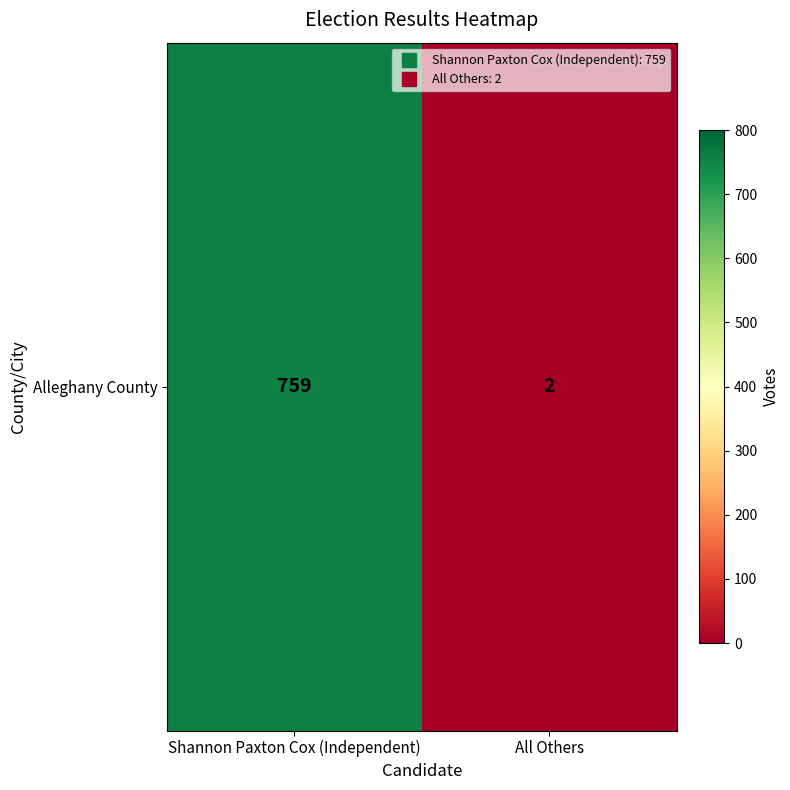

The value at All Others is 3. True or false?

False